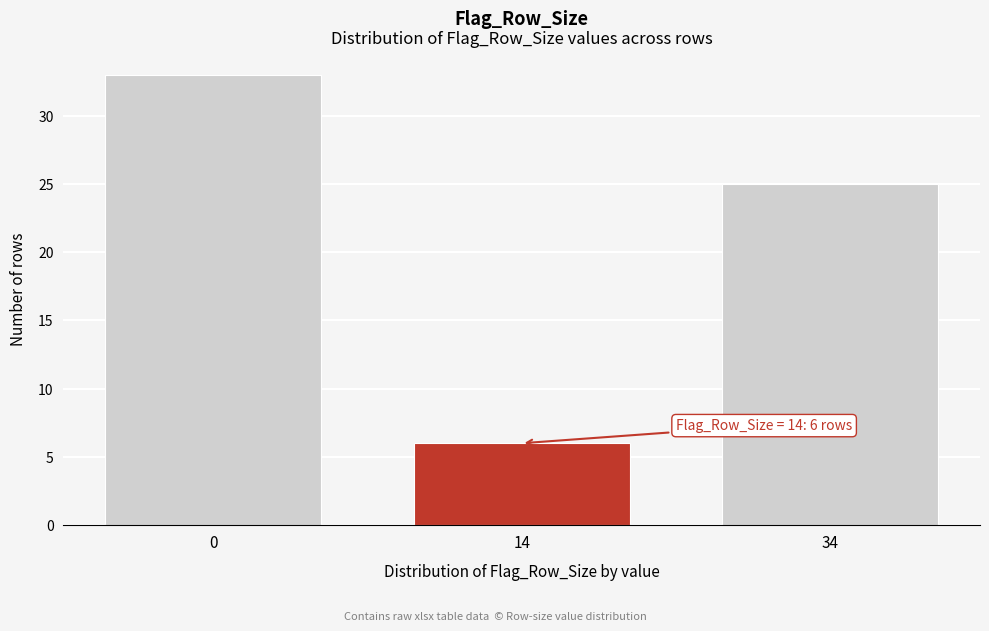

Reading right to left, extract all data points from this chart.

25	6	33